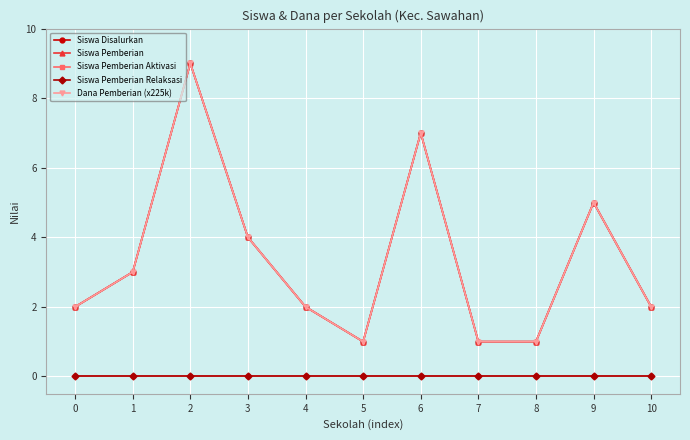

Is this an area chart (filled region under the line)?

No